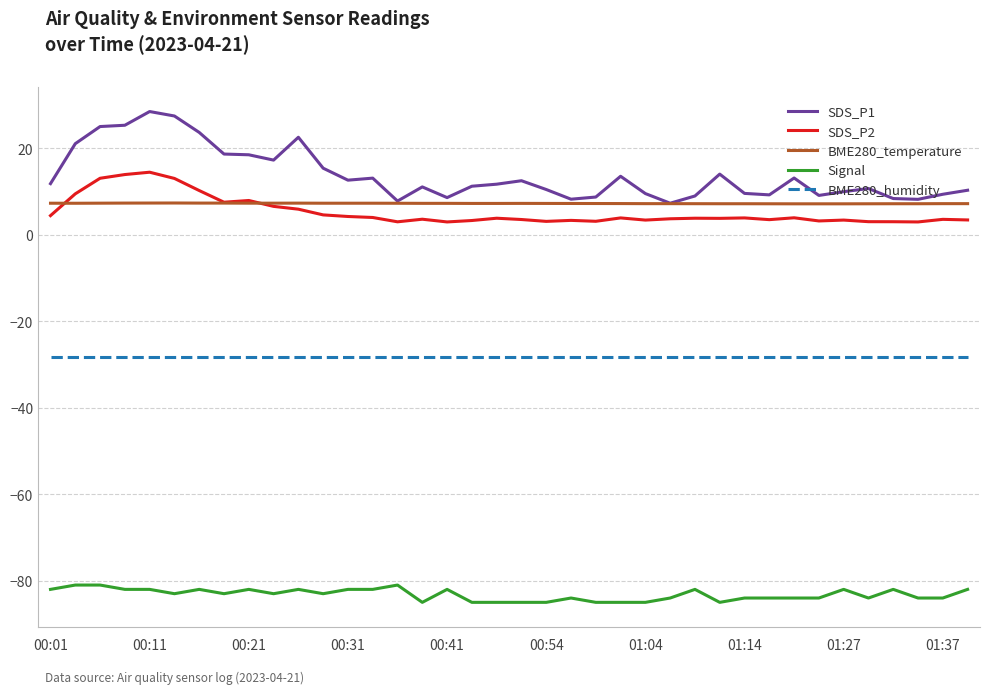

The value of SDS_P2 at 23 is 5.5. True or false?

False